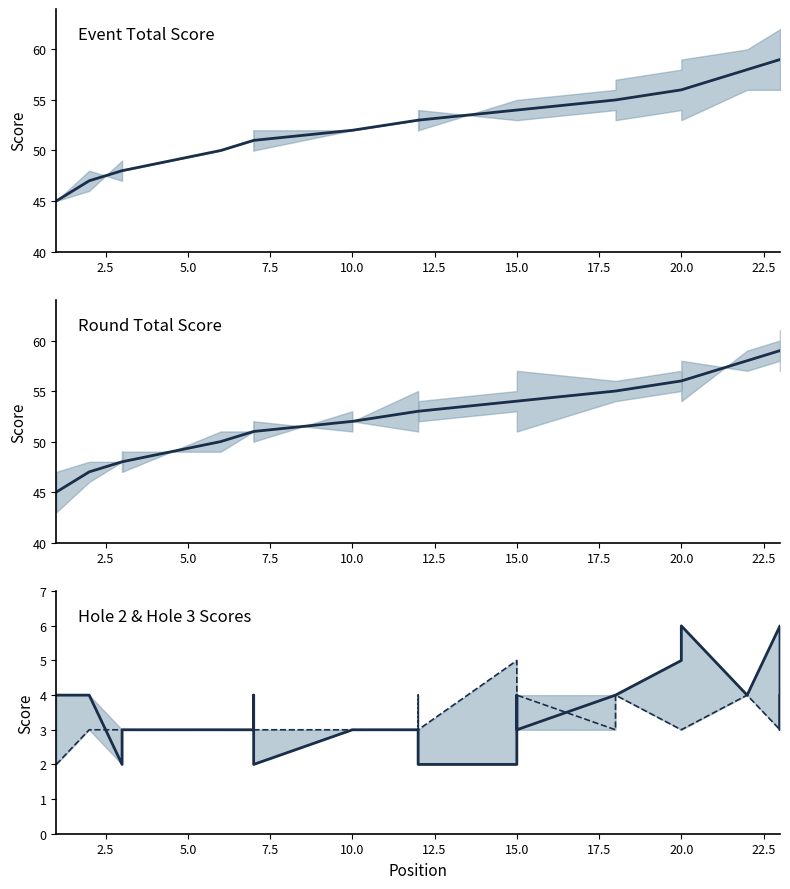

How many data points in hole_3 are less than 3?

1